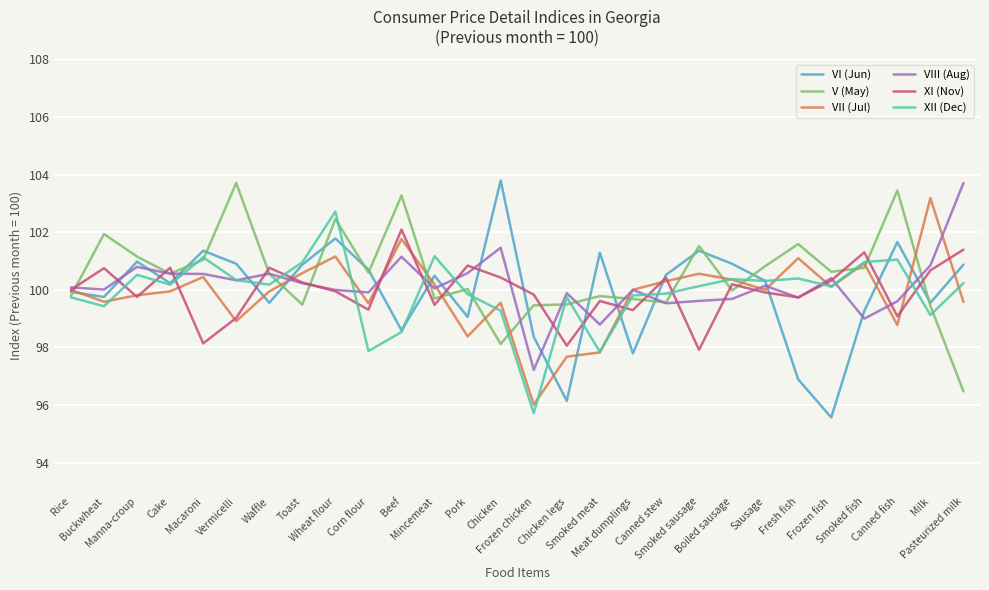

What position from the right is Mincemeat?

17